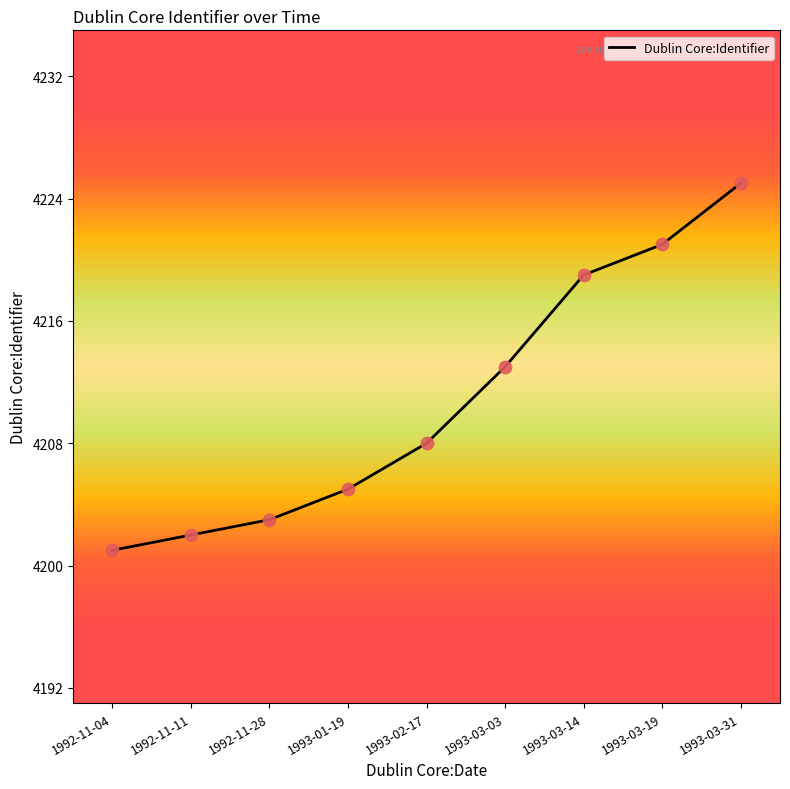

What is the change in value from 1992-11-04 to 1993-02-17?

+7